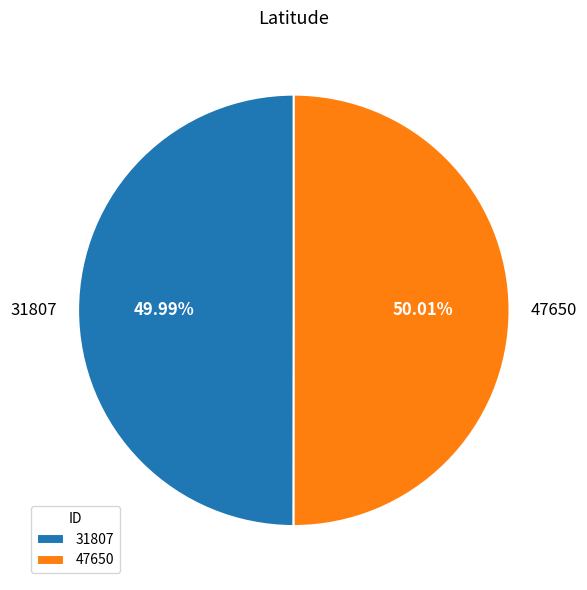

How much of the chart is everything except 31807?

50.0%